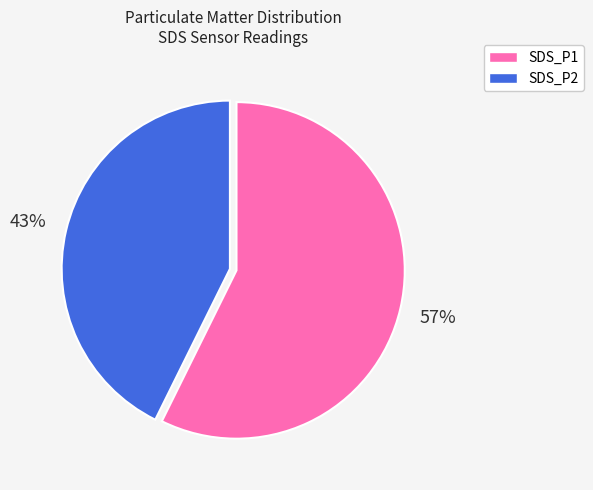

What percentage is the SDS_P1 slice, to the nearest percent?

57%